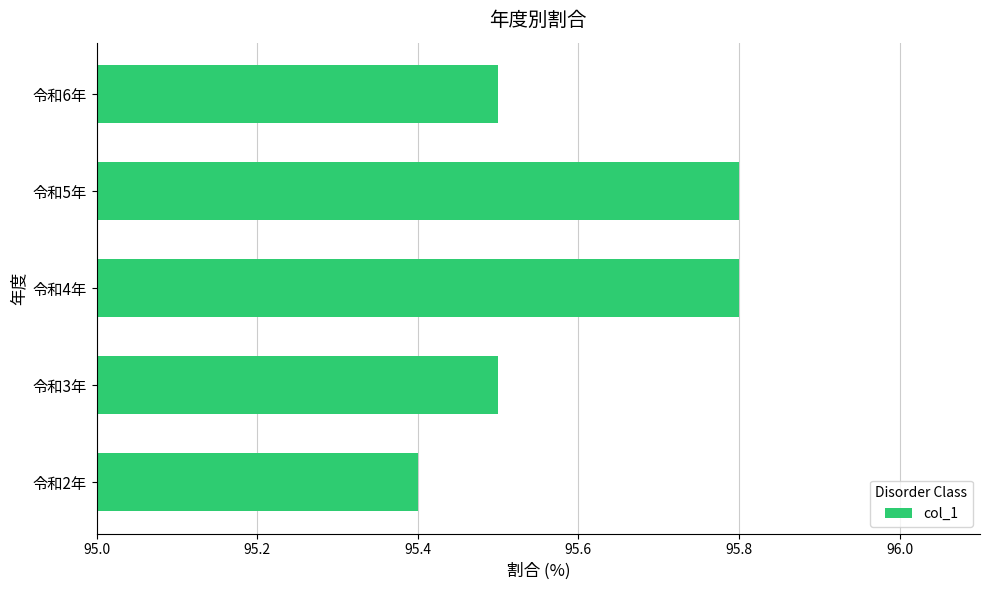

What is the difference between the maximum and second lowest values?

0.3